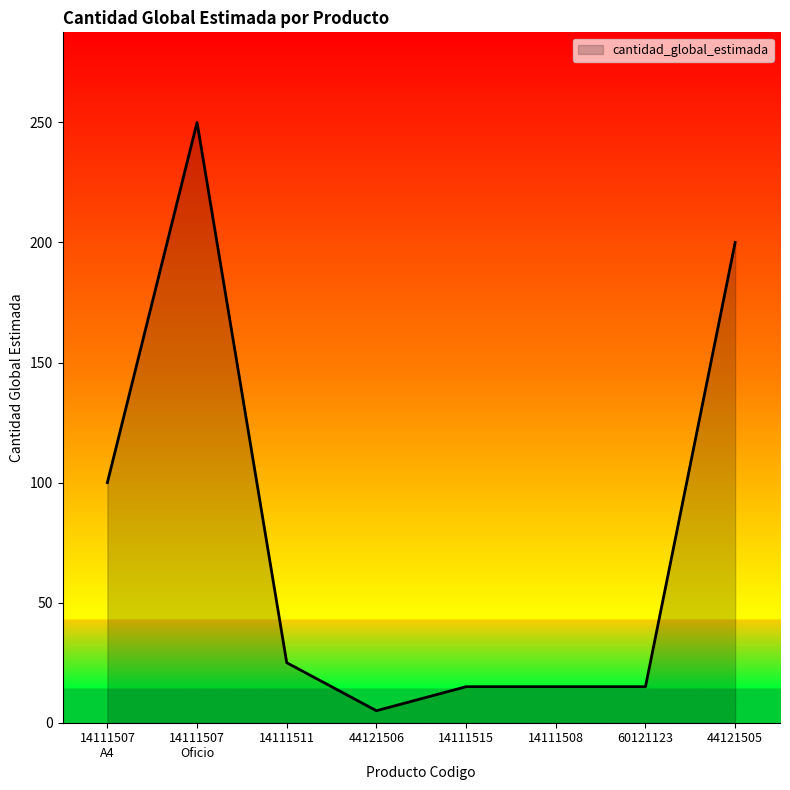

How many lines are shown in the chart?

1